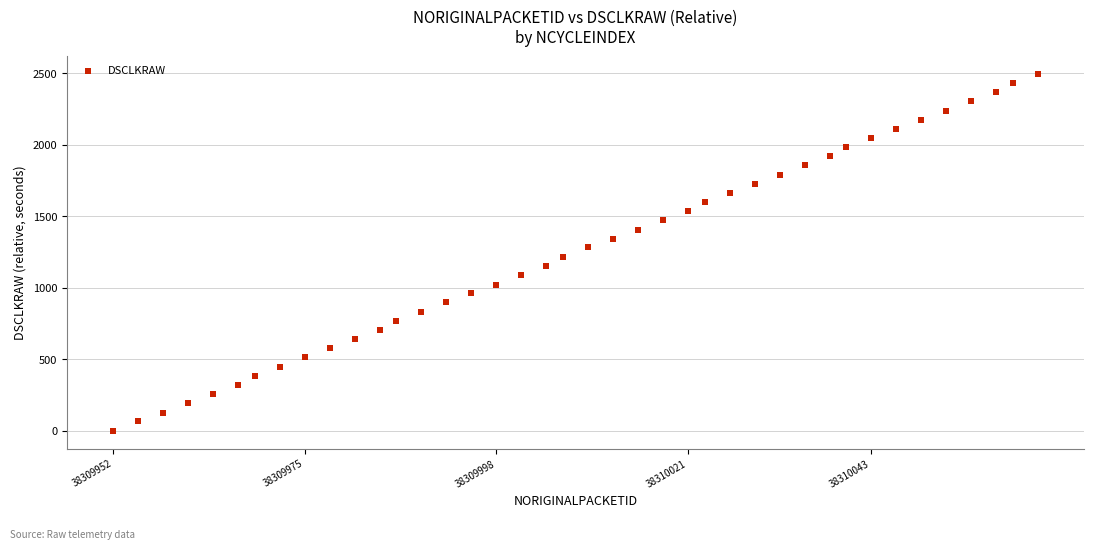

What is the range of Y values (max minus min)?

2496.9